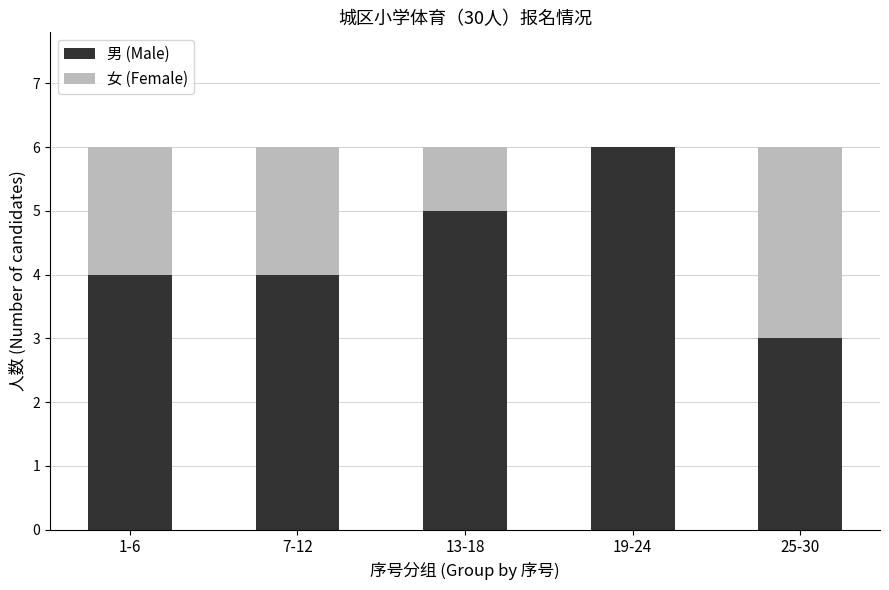

Are the bars horizontal?

No